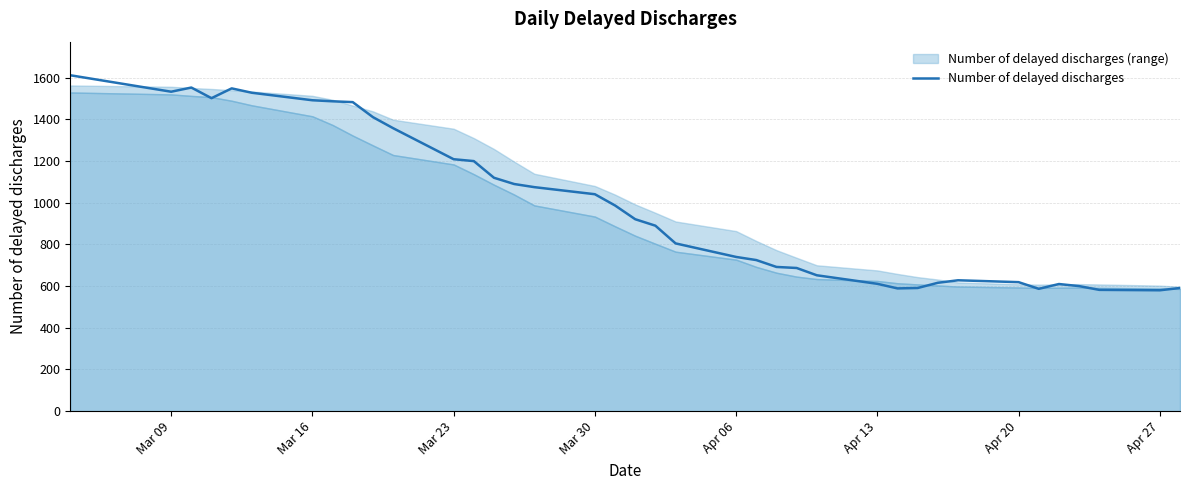

What is the minimum value for Number of delayed discharges?

580